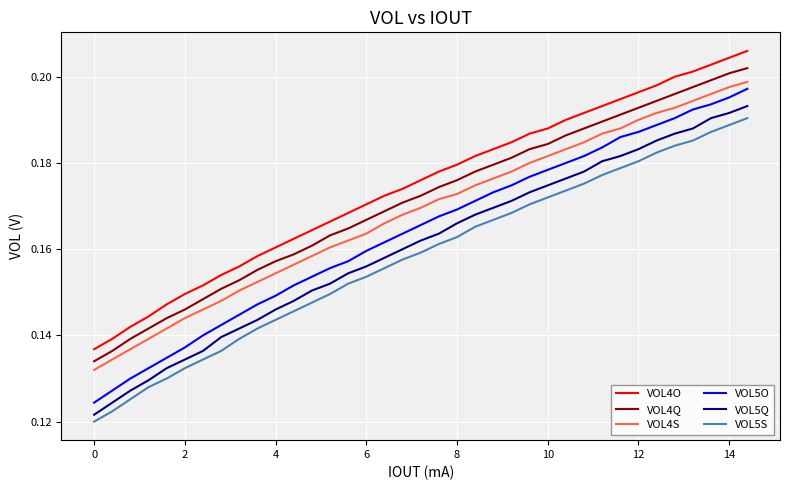

Which series has the largest range (max minus min)?

VOL5O